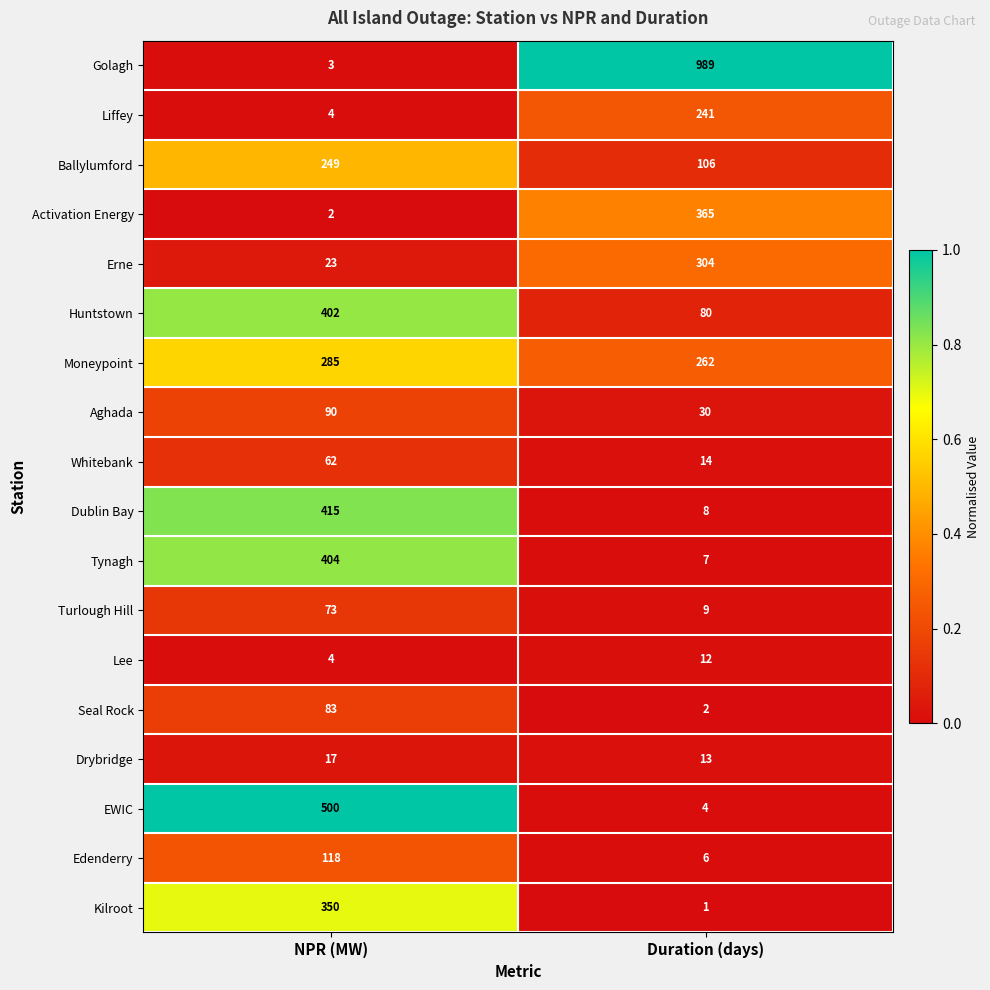

Between NPR (MW) and Duration (days), which series saw the biggest shift?

Golagh